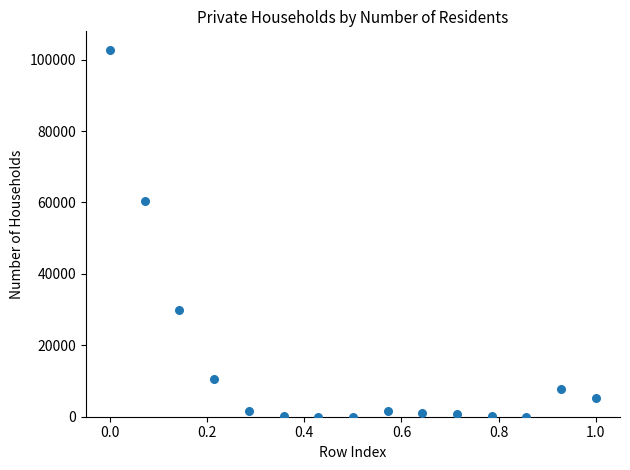

What is the range of Y values (max minus min)?

102795